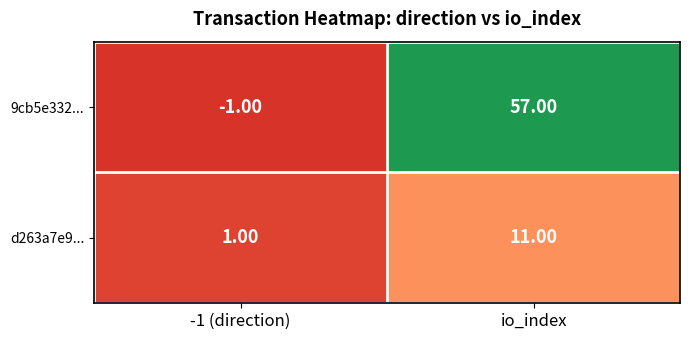

How many data points in 9cb5e332... are less than 57?

1